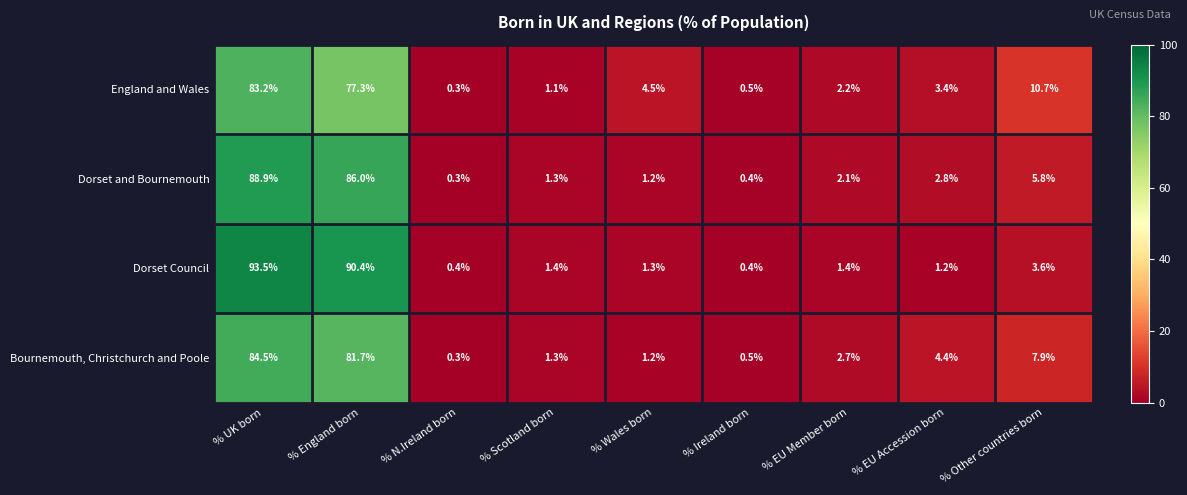

Which series changed the most between % Scotland born and % EU Member born?

Bournemouth, Christchurch and Poole